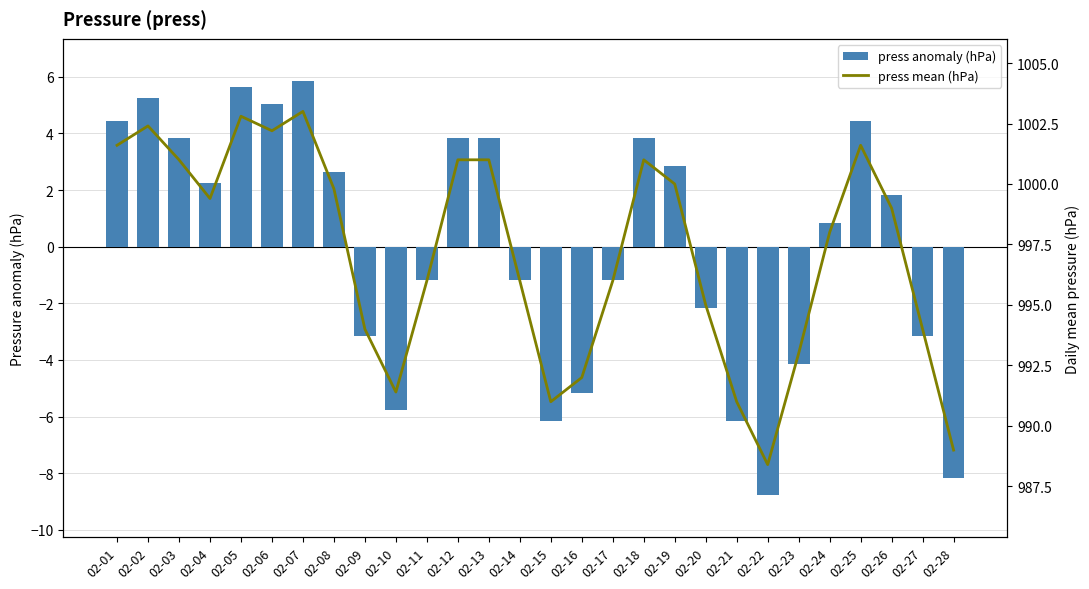

Which category has the lowest value in the press anomaly (hPa) series?

02-22